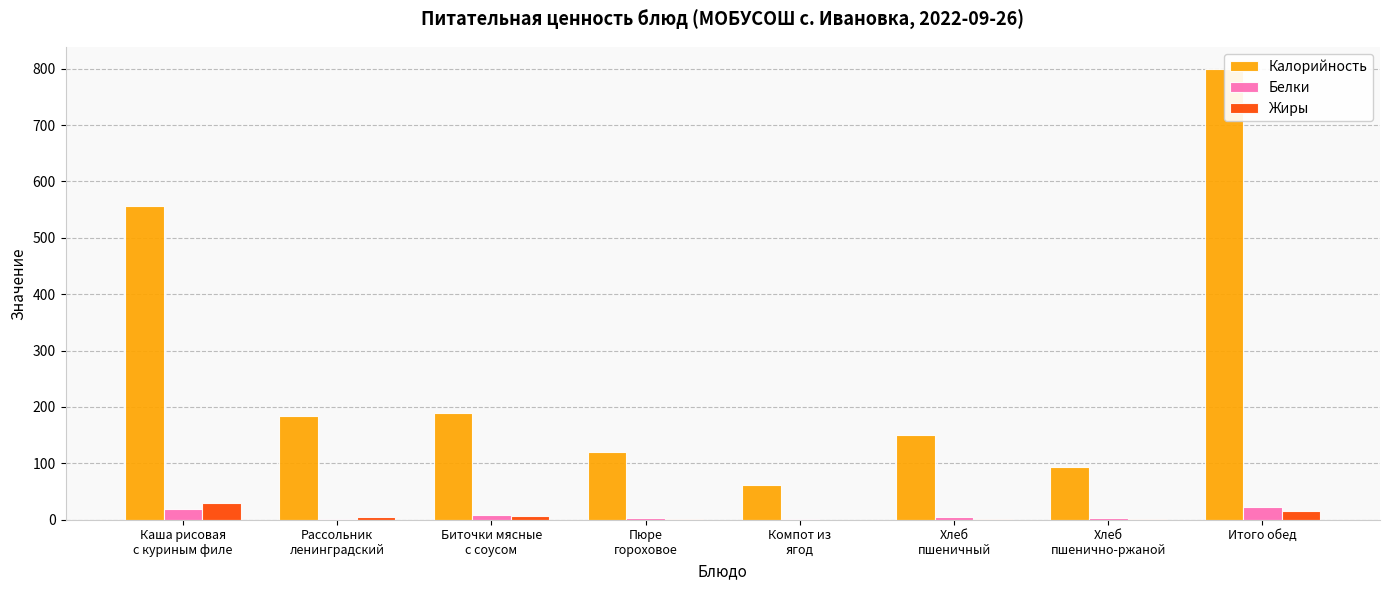

What is the sum of all Калорийность values?

2155.0